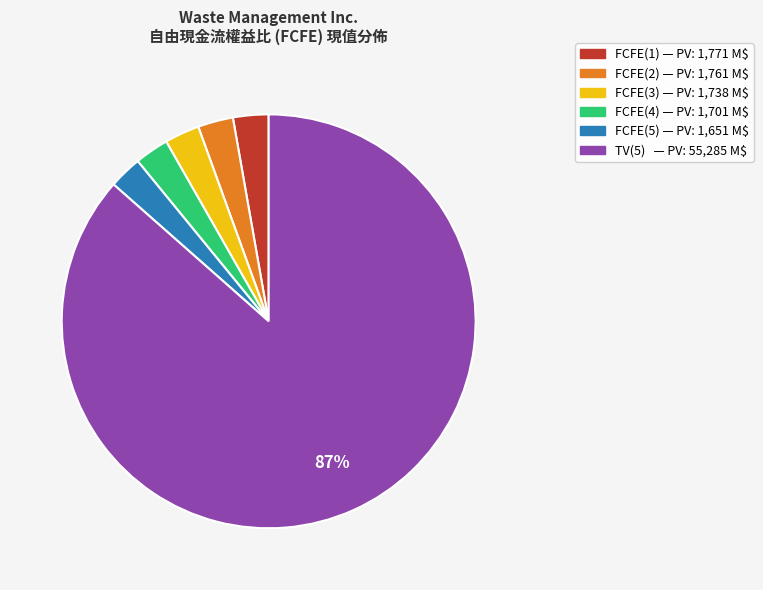

Which category accounts for the majority?

TV(5)